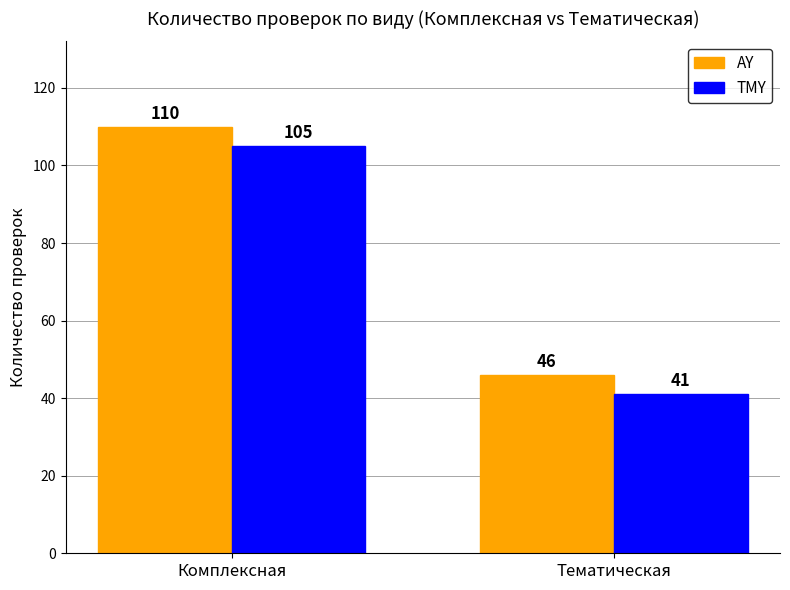

What is the spread (max minus min) of values at Тематическая?

5